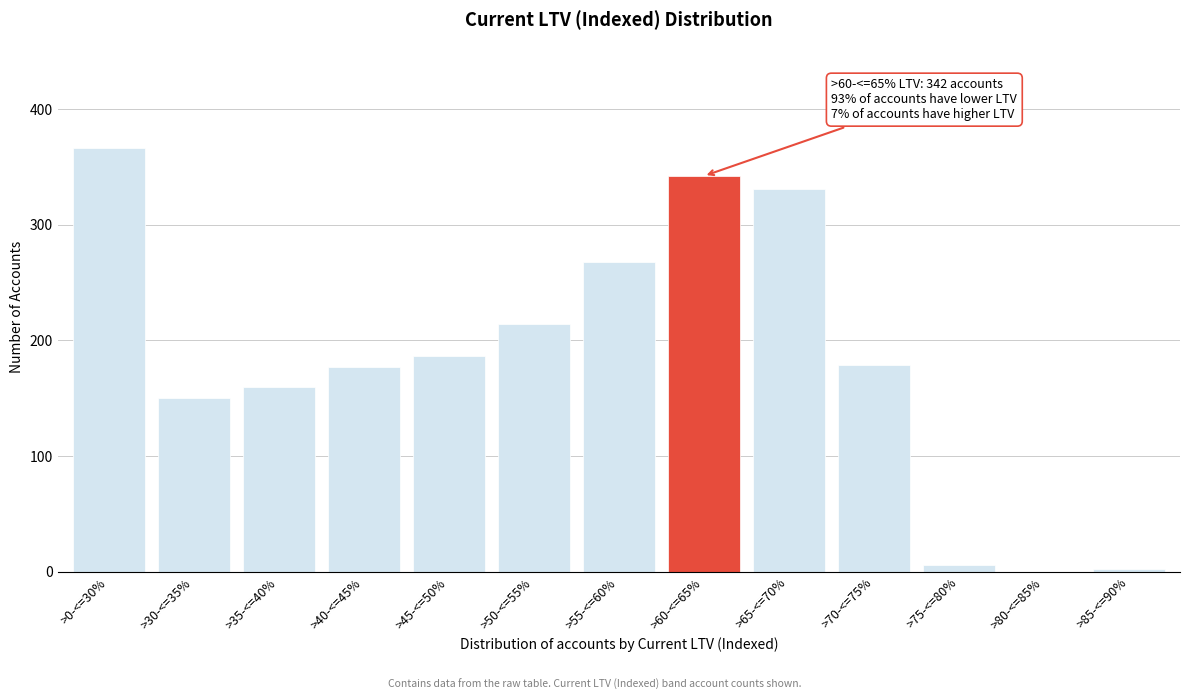

Reading left to right, list all the values displayed in this chart.

>0-<=30%=366	>30-<=35%=150	>35-<=40%=160	>40-<=45%=177	>45-<=50%=186	>50-<=55%=214	>55-<=60%=268	>60-<=65%=342	>65-<=70%=331	>70-<=75%=179	>75-<=80%=6	>80-<=85%=0	>85-<=90%=2